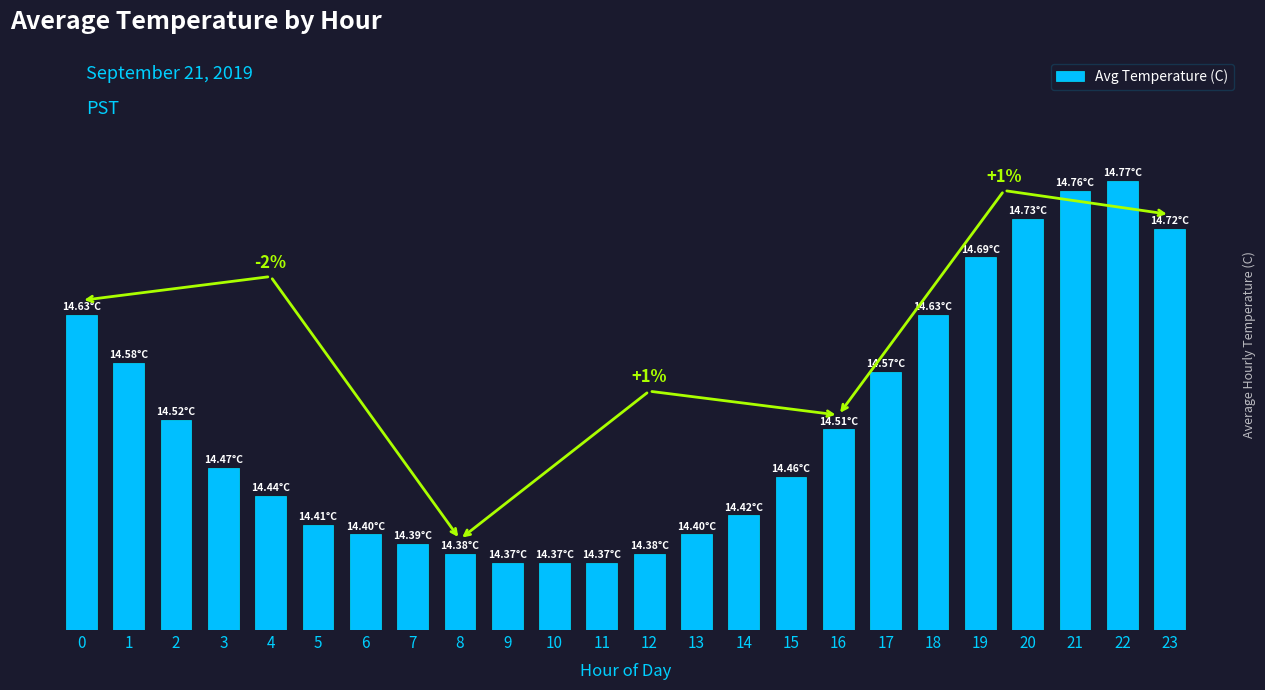

How many data points does each series have?

24